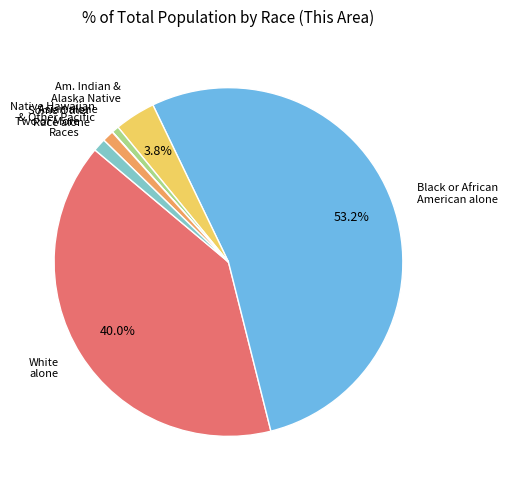

Is there any slice that represents more than half of the pie?

Yes